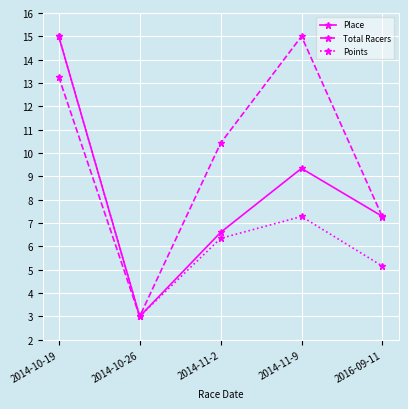

Rank the series at 2014-11-2 from lowest to highest value.

Points, Place, Total Racers